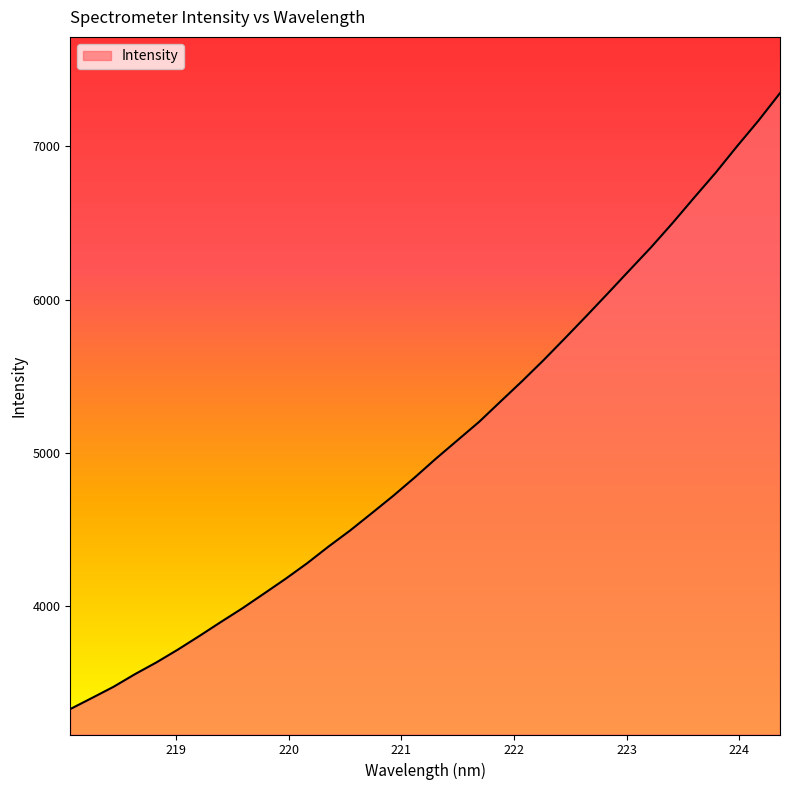

What is the greatest value displayed?

7348.1